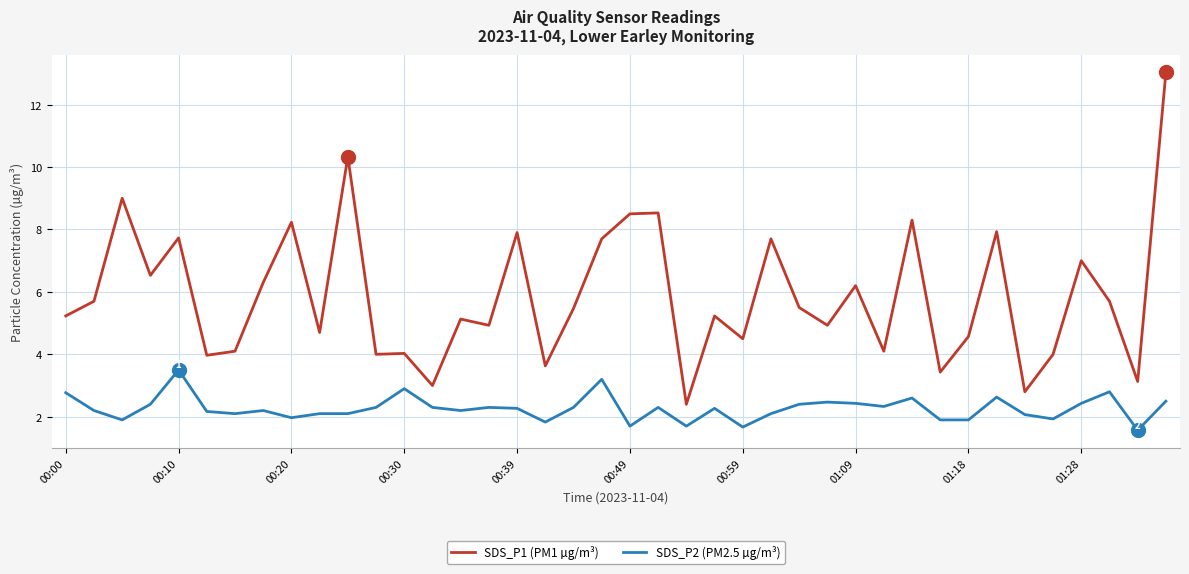

What is the average value of the SDS_P2 (PM2.5 µg/m³) series?

2.3